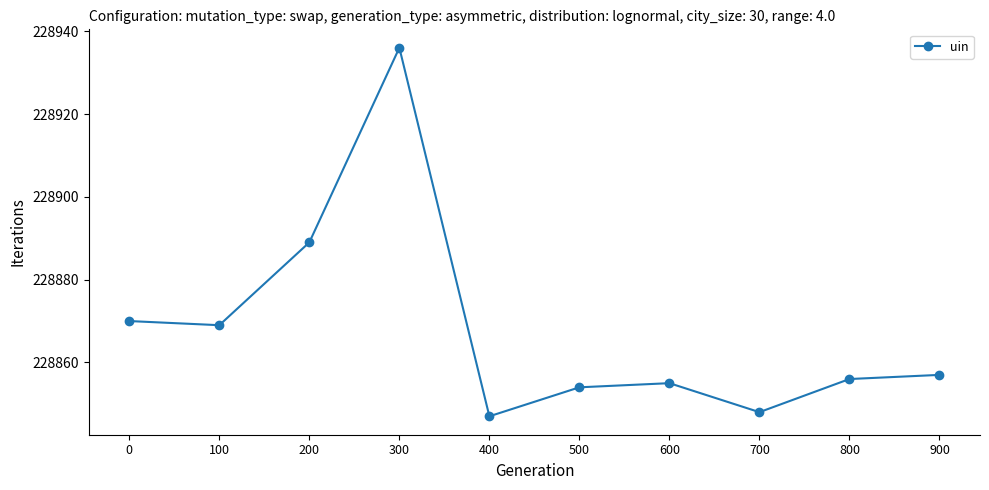

Reading right to left, what are all the values shown in this chart?

900=228857	800=228856	700=228848	600=228855	500=228854	400=228847	300=228936	200=228889	100=228869	0=228870